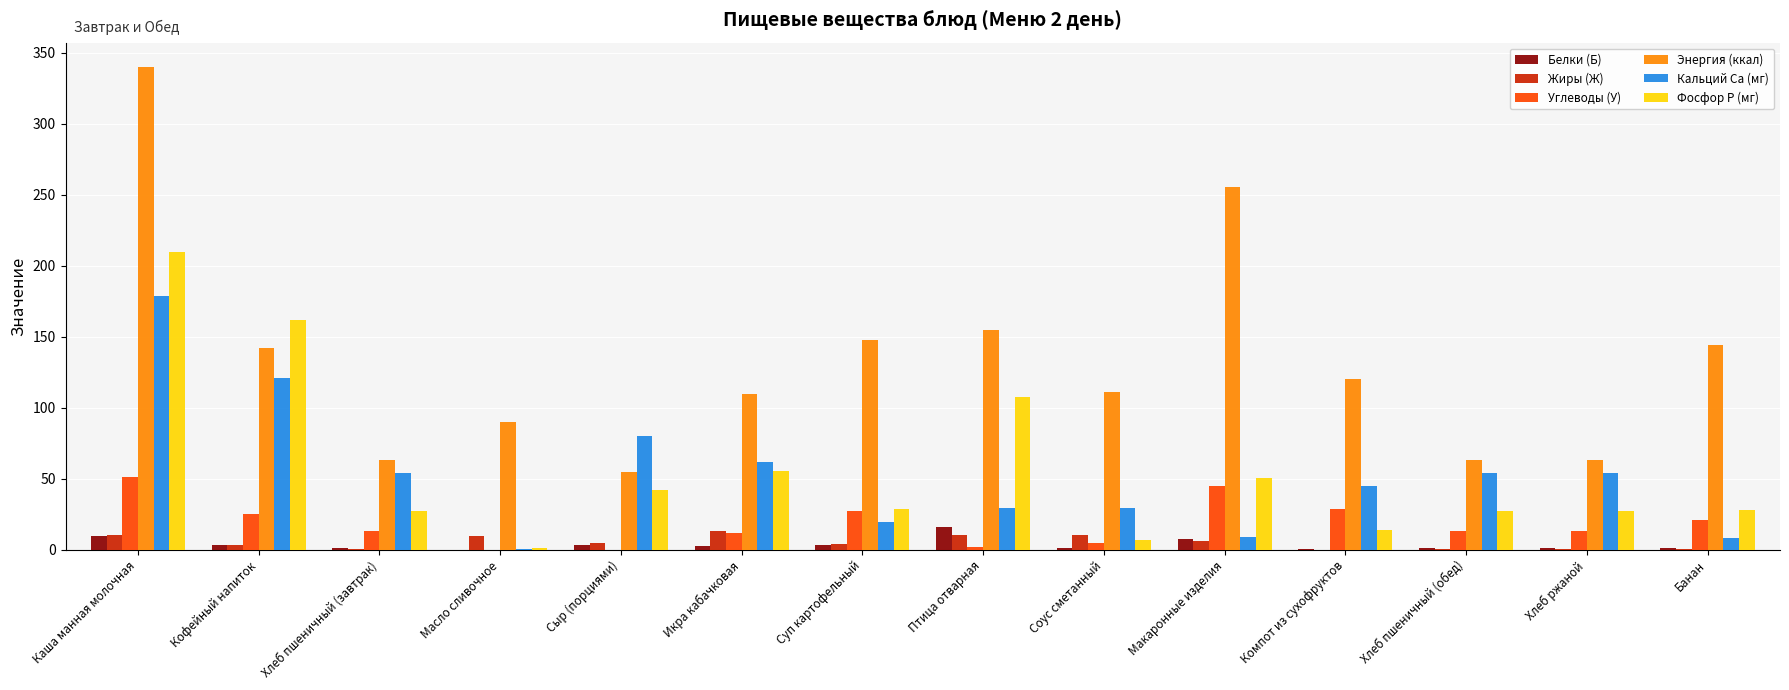

At which category is the sum across all series the highest?

Каша манная молочная